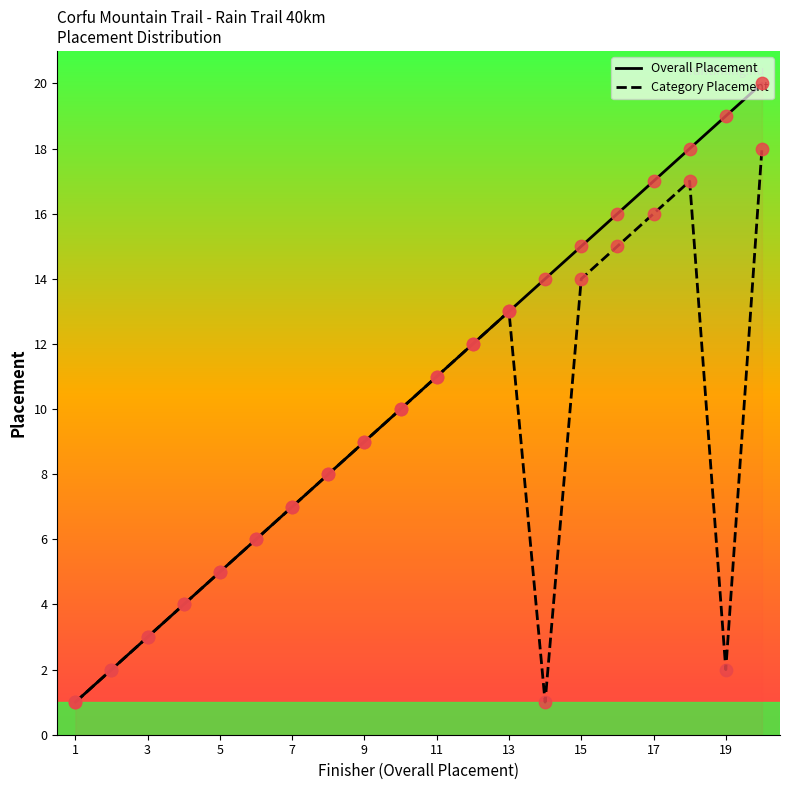

Which series reaches the minimum Y coordinate?

Overall Placement